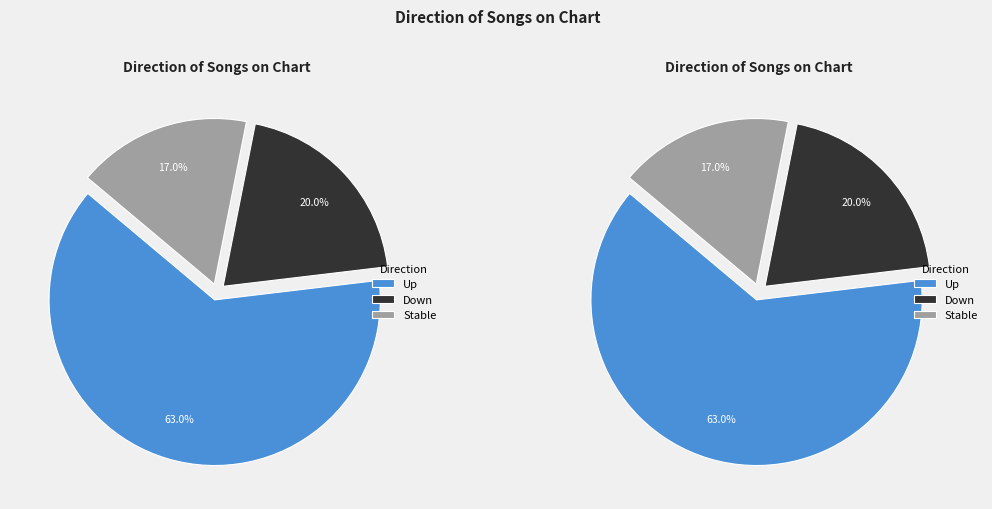

Does any single category account for the majority?

Yes